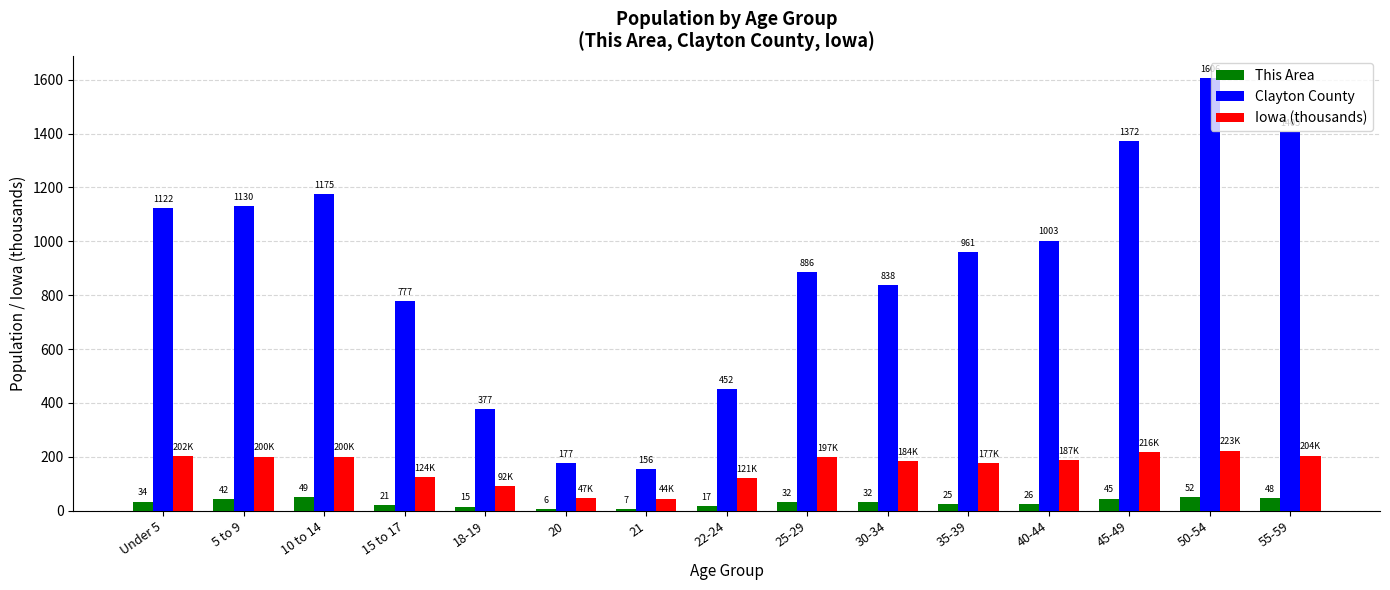

List the series in order of their overall mean, highest first.

Clayton County, Iowa (thousands), This Area